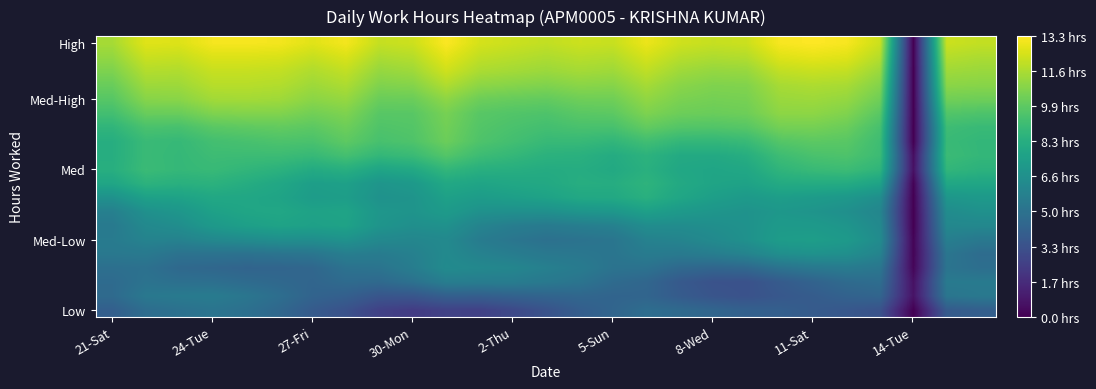

At how many categories does at least one series exceed 12?

25